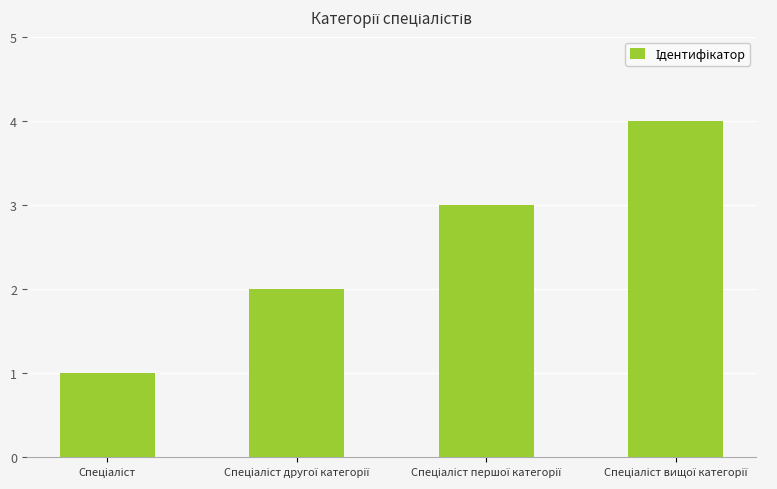

How many values are between 2 and 4?

3